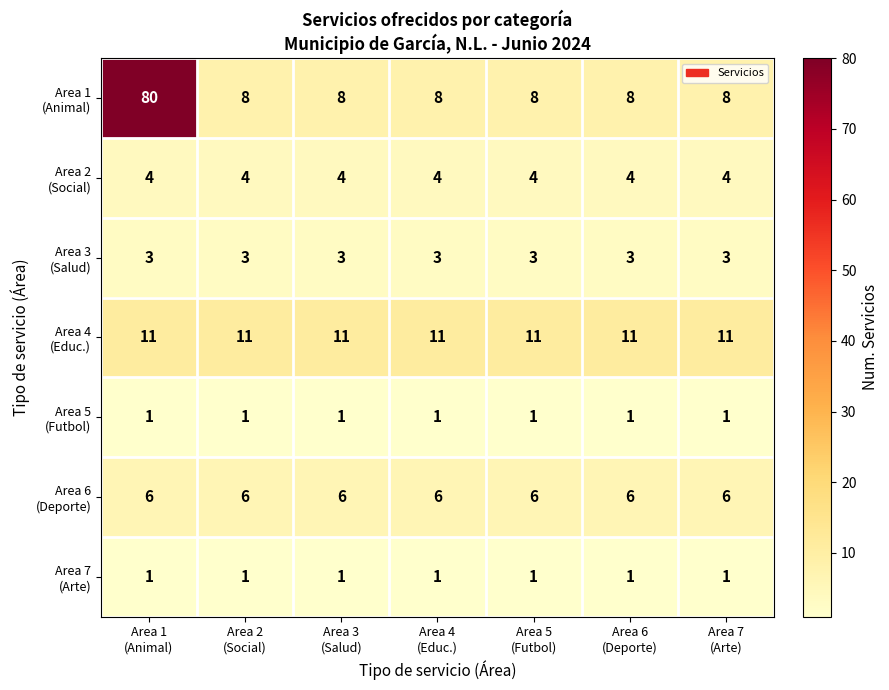

What is the maximum value shown in the chart?

80